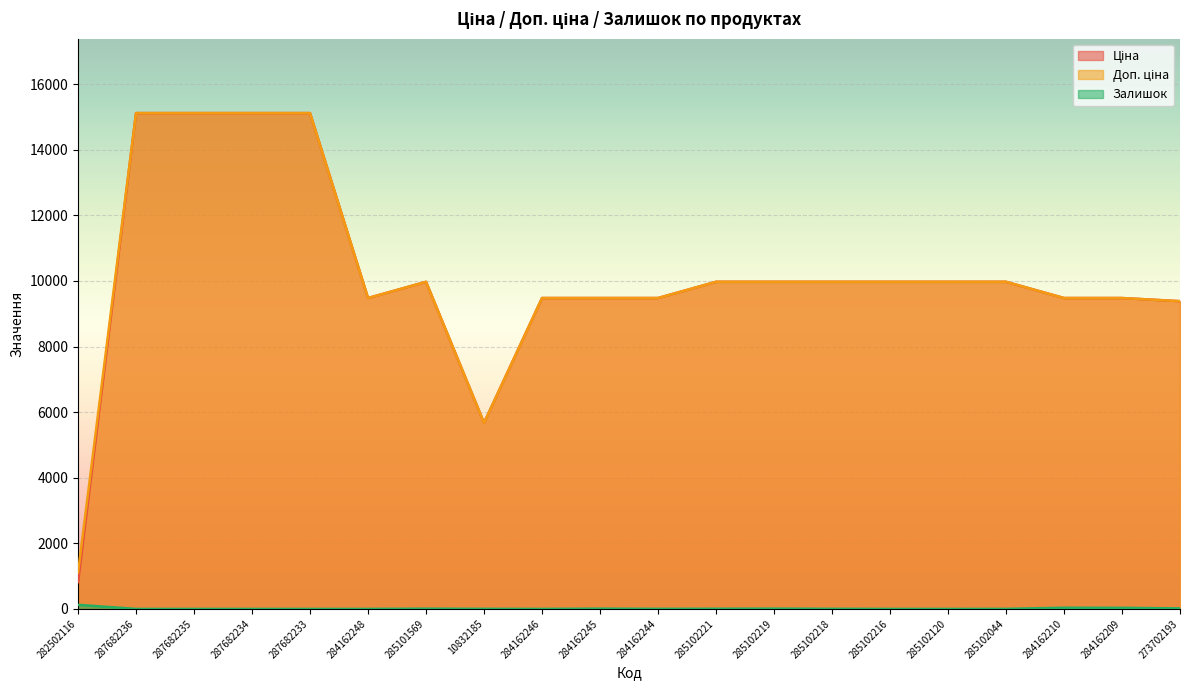

List the labels in order of Ціна value, smallest first.

282502116, 10832185, 273702193, 284162248, 284162246, 284162245, 284162244, 284162210, 284162209, 285101569, 285102221, 285102219, 285102218, 285102216, 285102120, 285102044, 287682236, 287682235, 287682234, 287682233